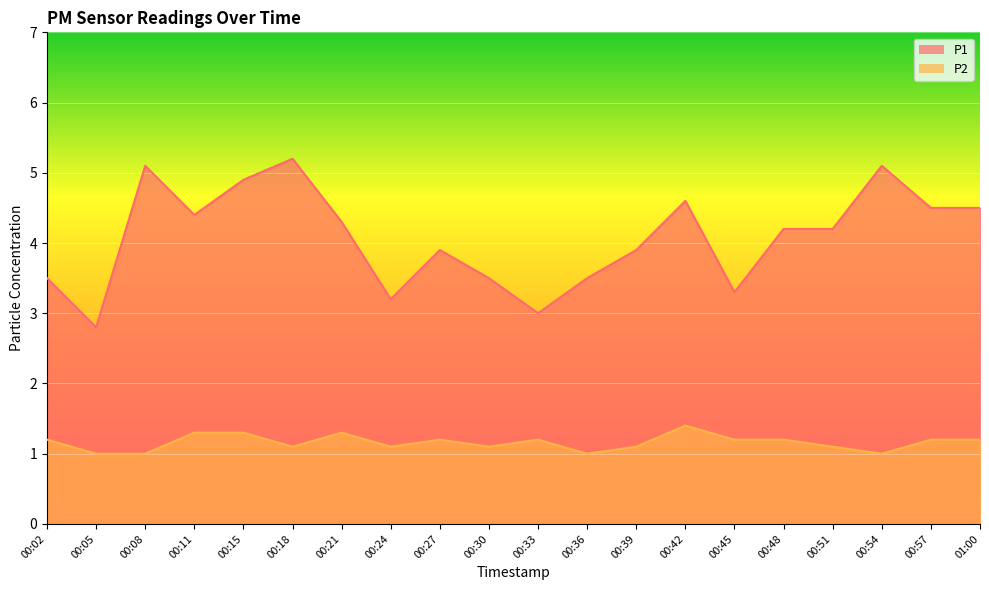

How many interior local peaks does the P2 series have?

4